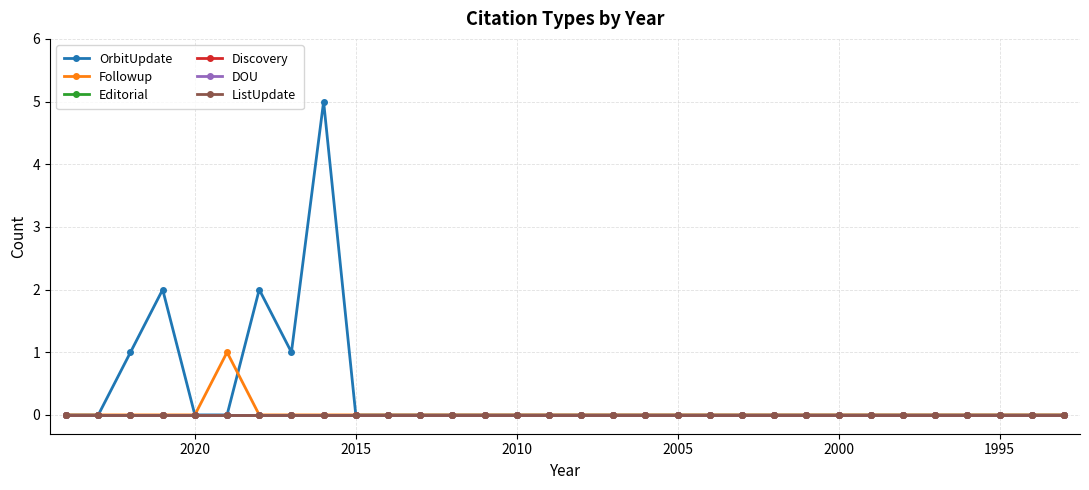

Count the number of categories in the chart.

32